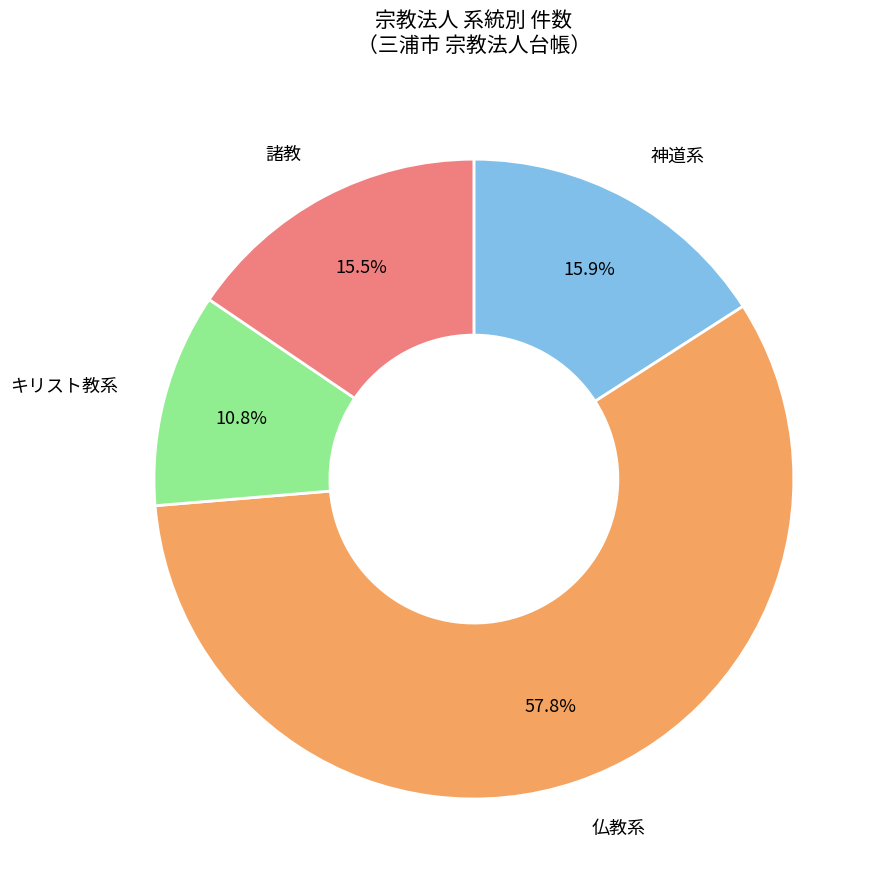

Does any single category account for the majority?

Yes